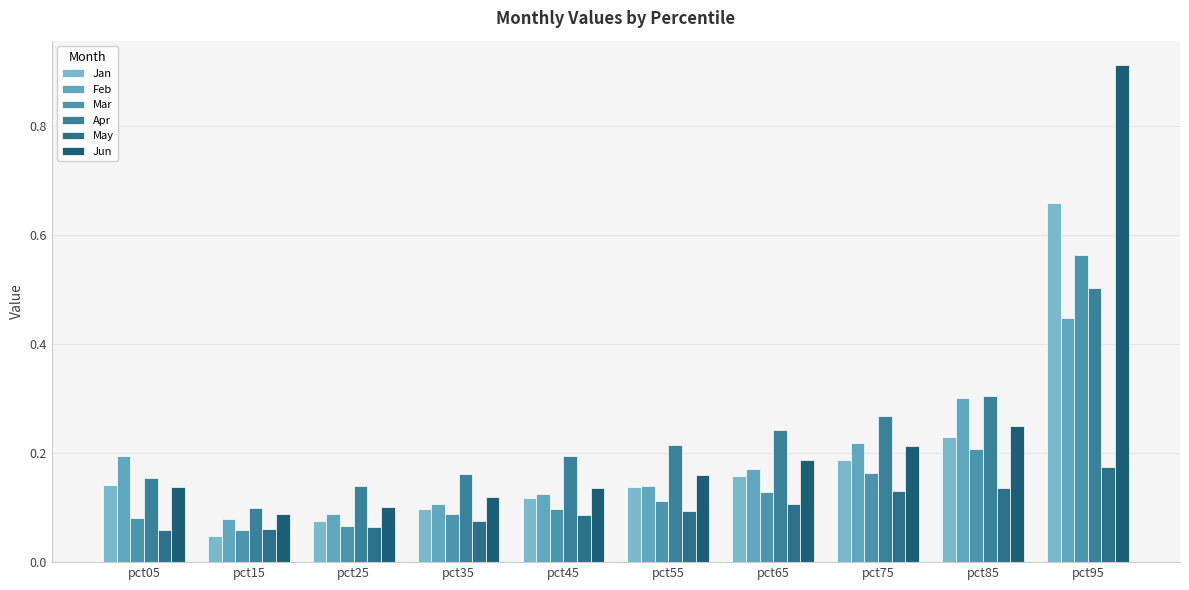

Does the chart contain stacked bars?

No